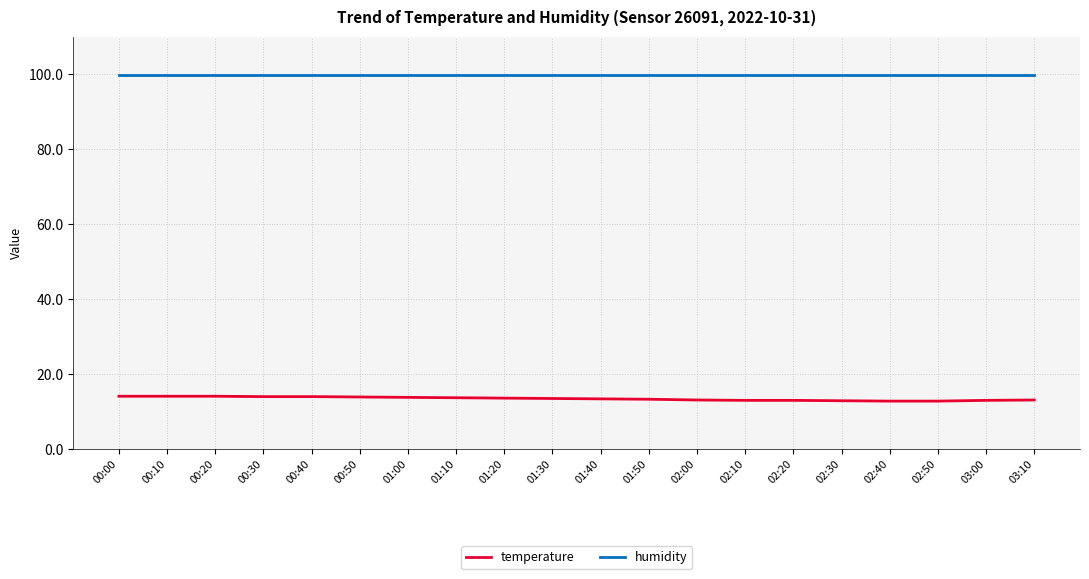

What are all the series names shown in the legend?

temperature, humidity